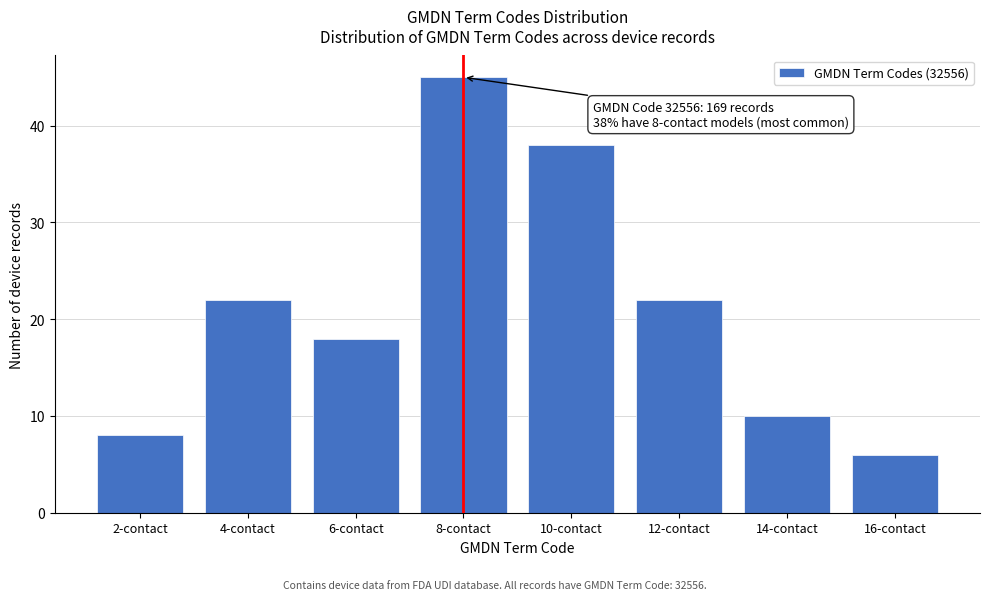

Reading left to right, what are all the values shown in this chart?

8	22	18	45	38	22	10	6